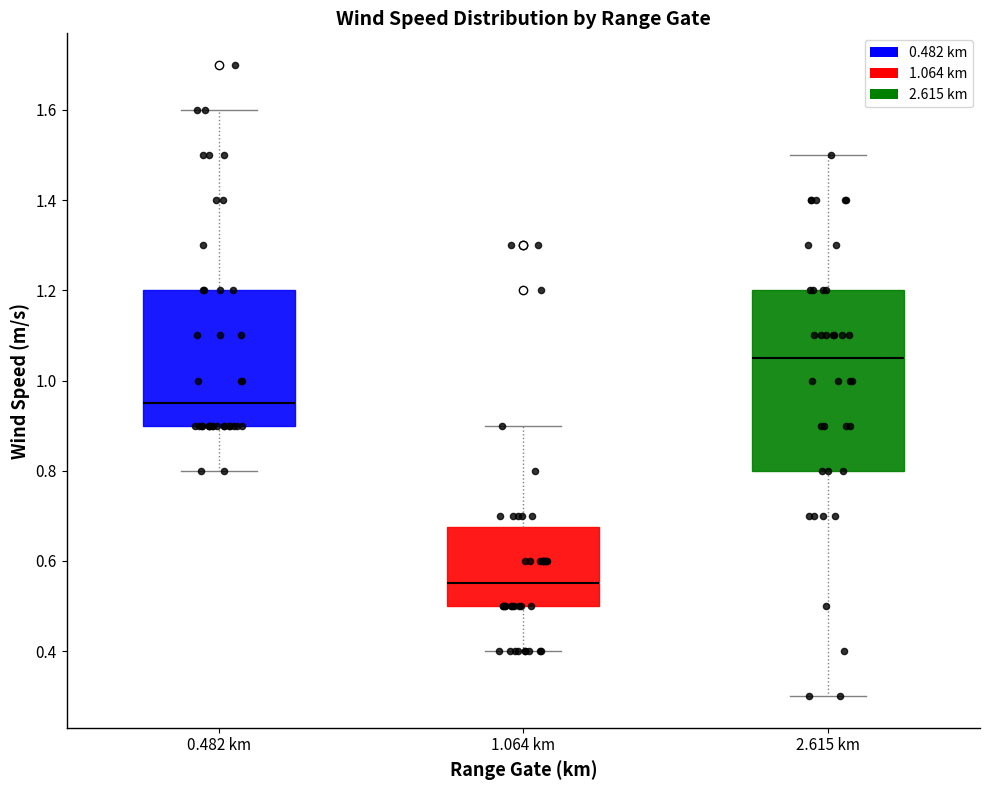

Where does the lower whisker of the box for 2.615 km end on the y-axis? The values are not printed on the chart, so give them approximately, as read against the axis.

0.30